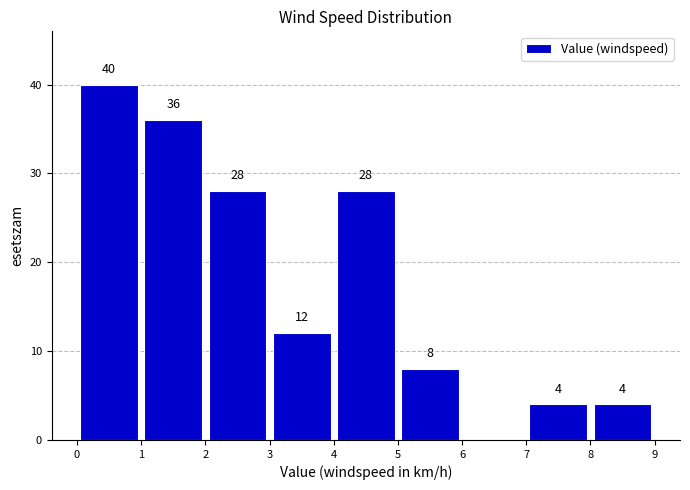

Which range on the x-axis has the tallest bar?

0 to 1